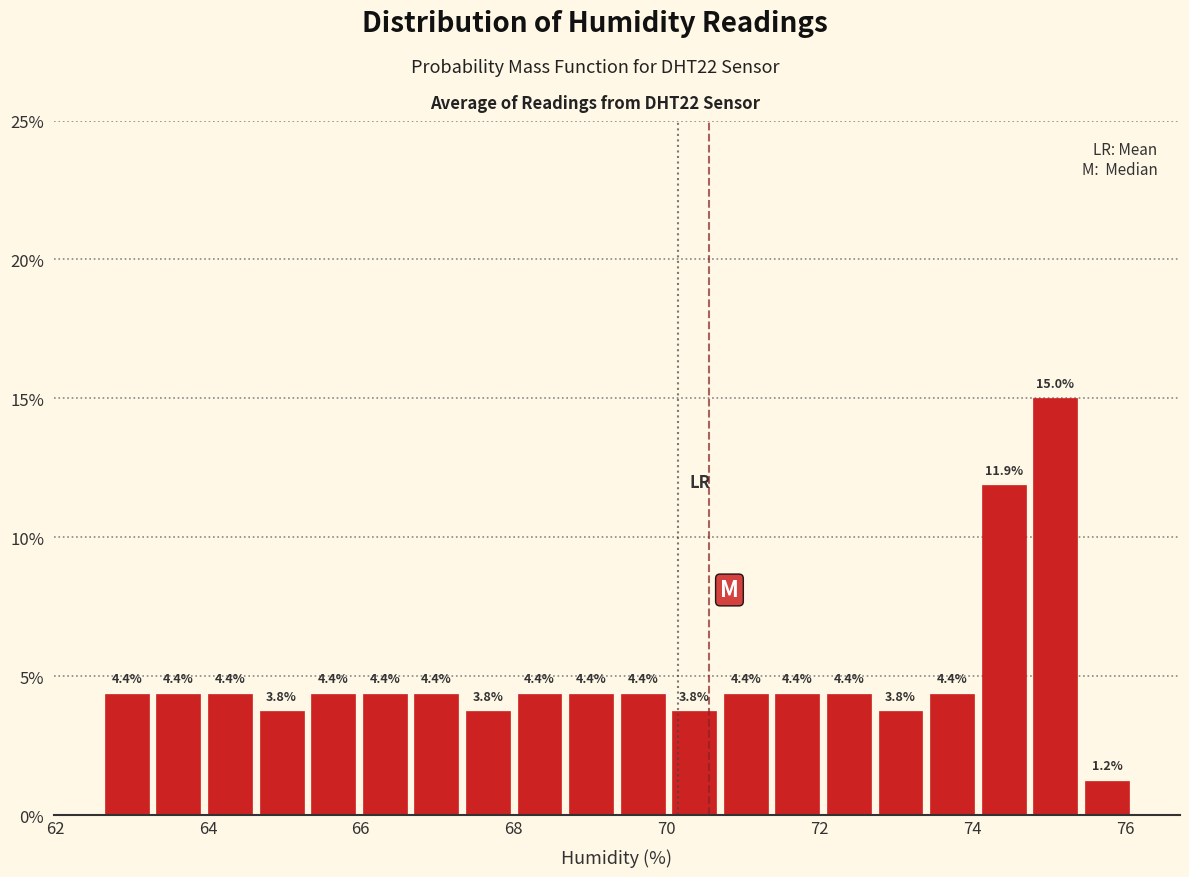

Around what value on the x-axis is the tallest bar? Give the approximate position of its centre, as read against the axis.

75.0